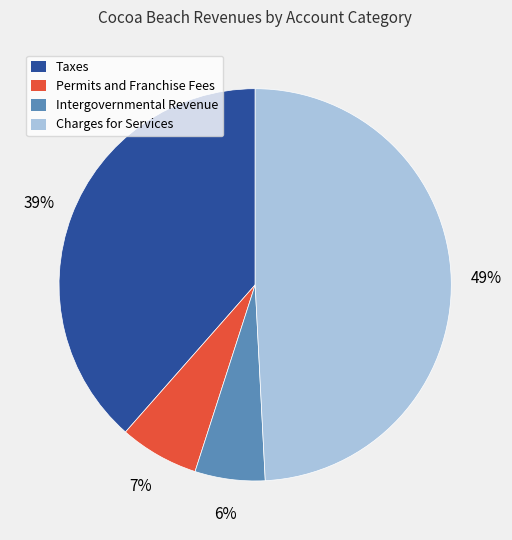

What percentage is the Permits and Franchise Fees slice, to the nearest percent?

7%